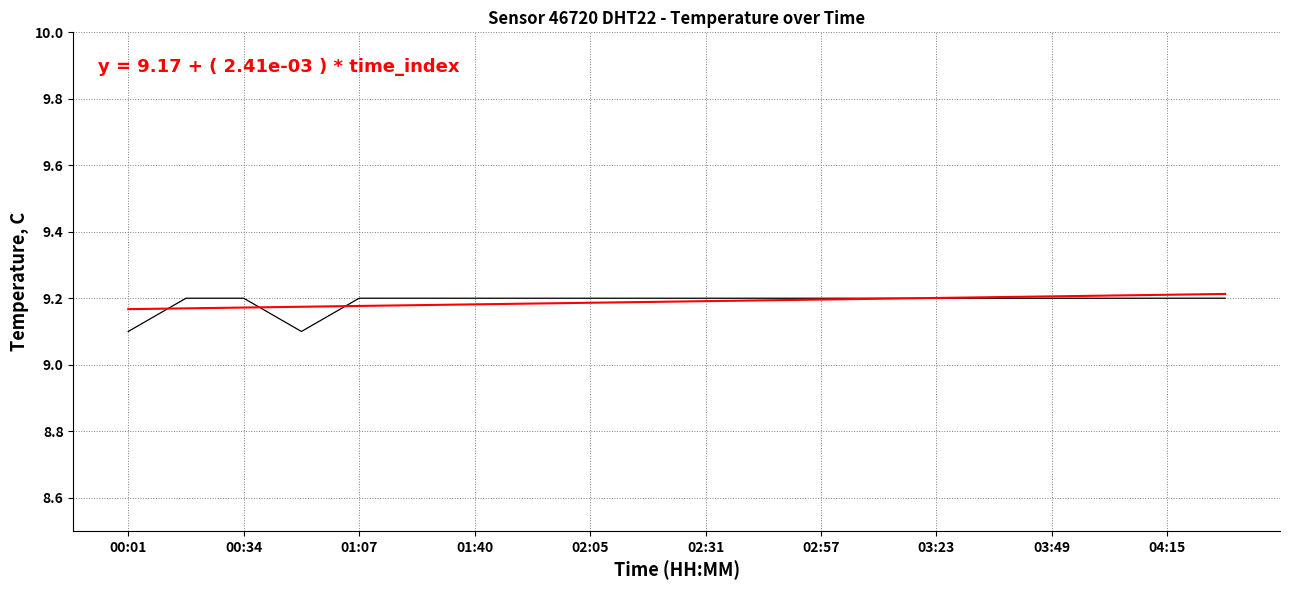

The chart shows a value of 9.2 at 11. True or false?

True